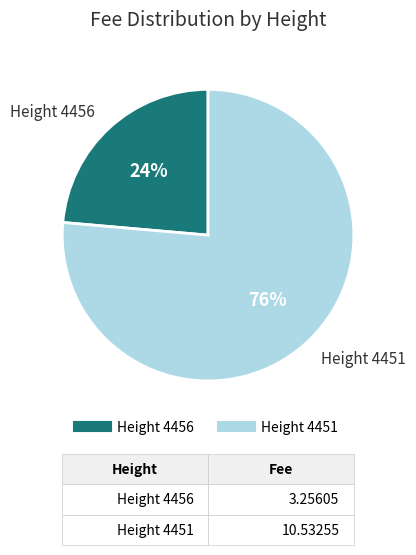

To the nearest percent, what is the average slice percentage?

50%